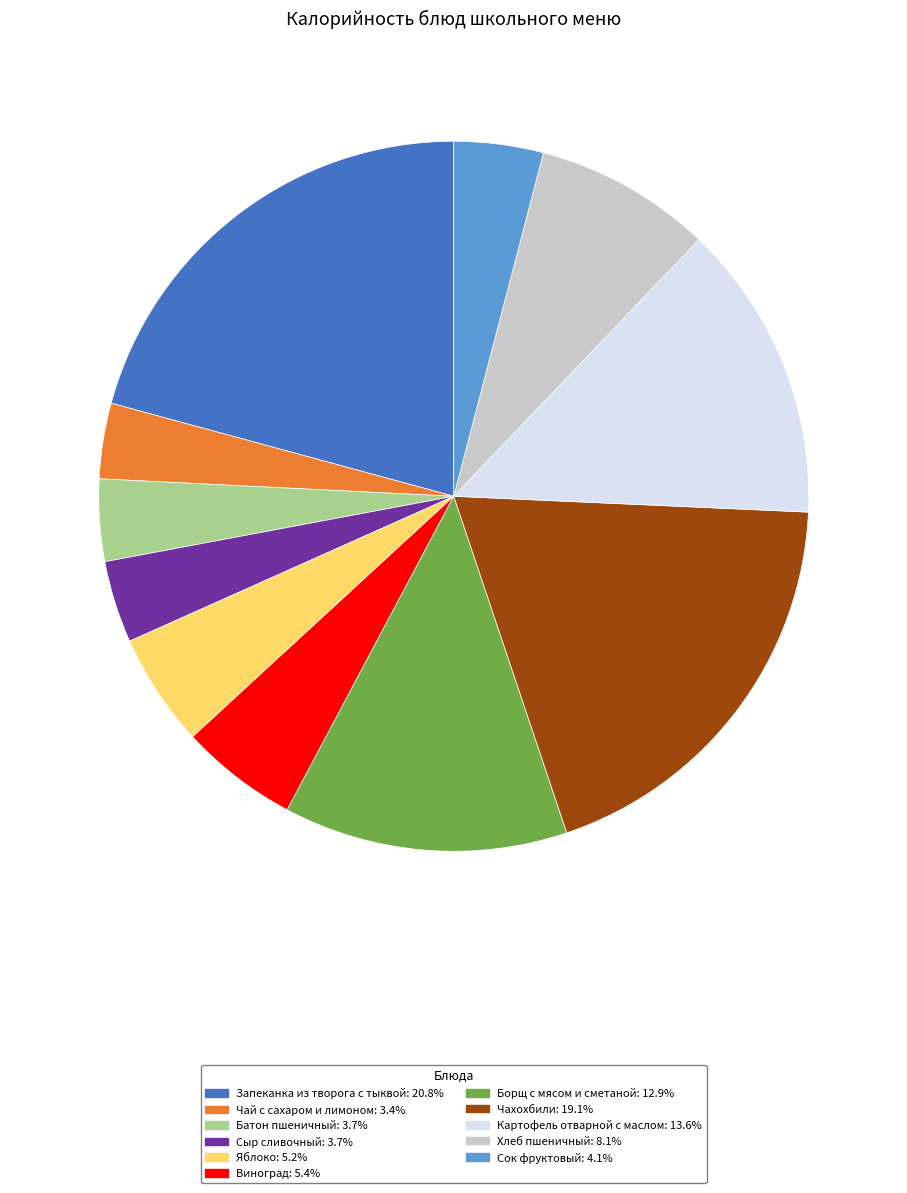

The Сок фруктовый slice represents 13% of the pie. True or false?

False